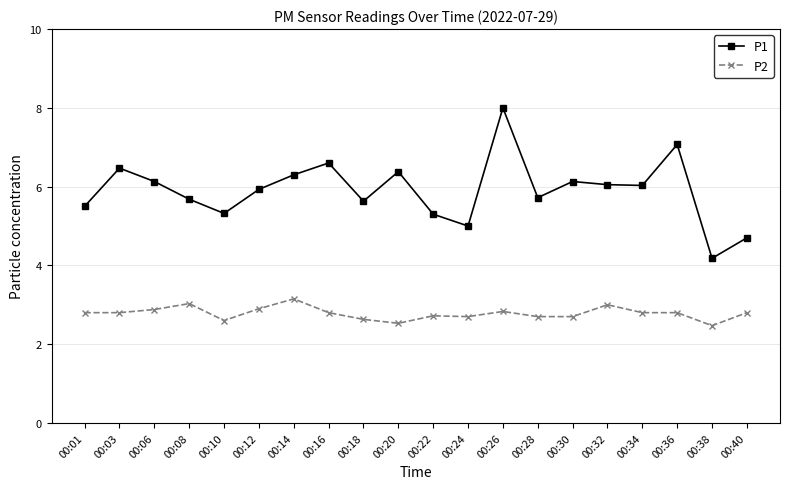

What is the spread (max minus min) of values at 00:03?

3.7